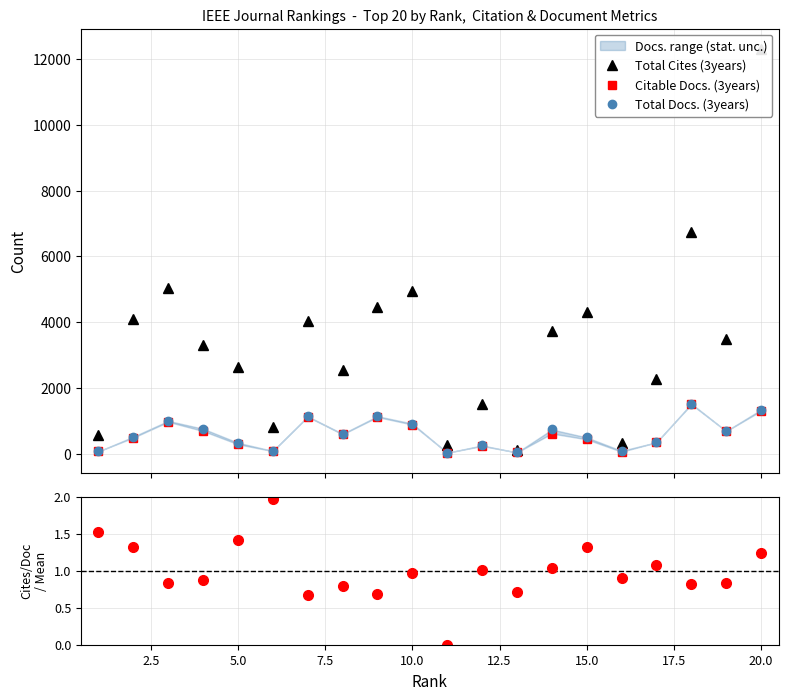

Rank the series by their maximum value, from highest to lowest.

Total Cites (3years), Total Docs. (3years), Citable Docs. (3years), Cites/Doc / Mean